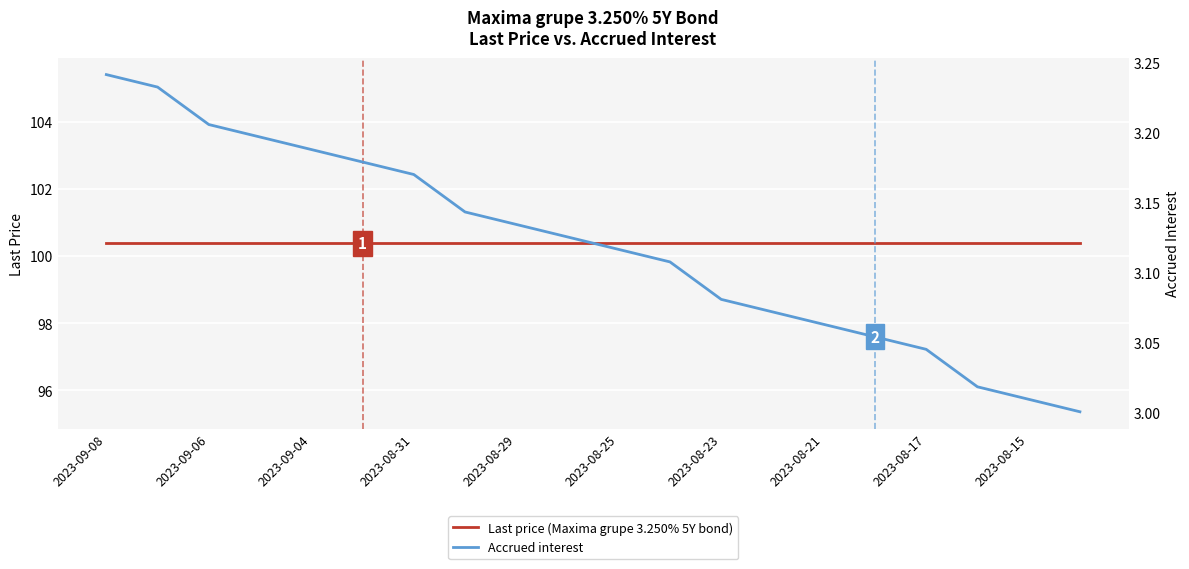

How many lines are shown in the chart?

2